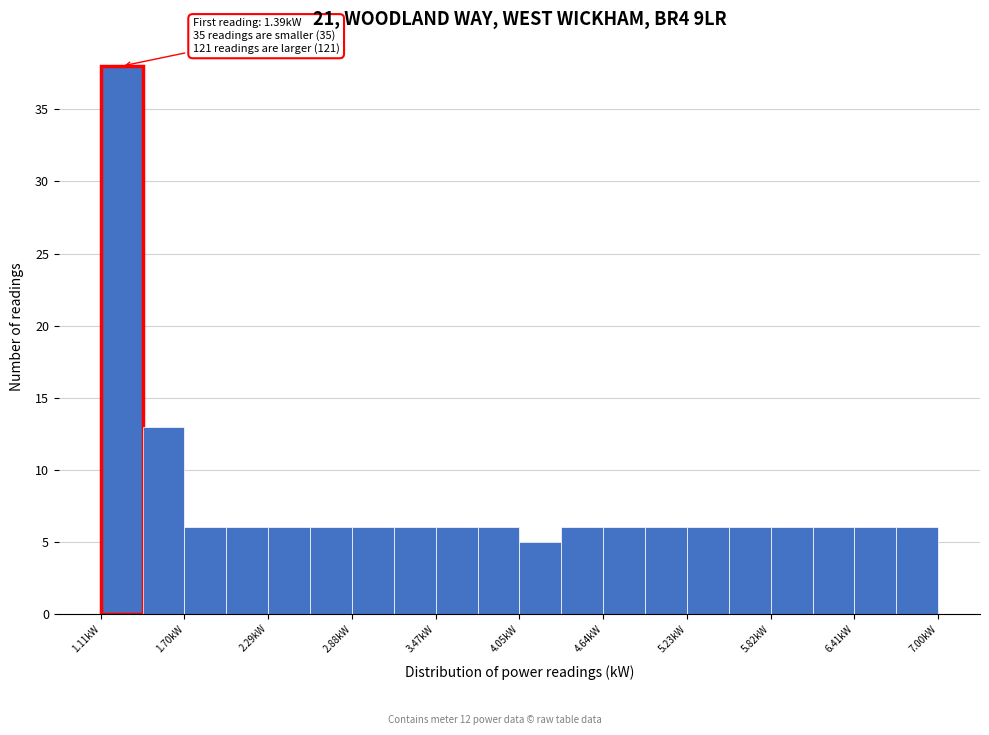

Around what value on the x-axis is the tallest bar? Give the approximate position of its centre, as read against the axis.

1.3